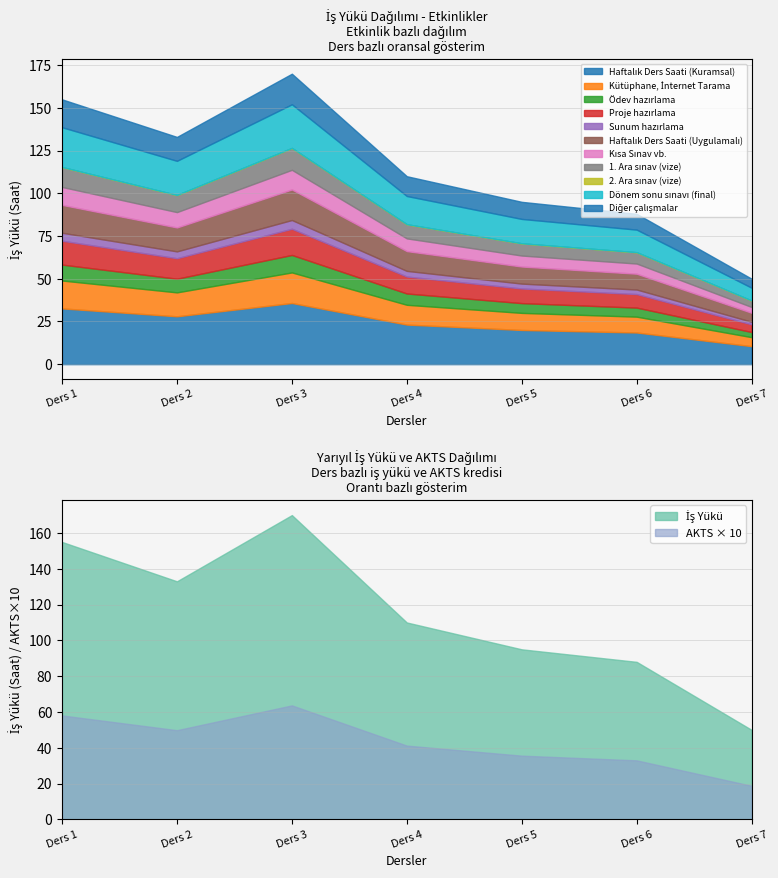

Does the chart display data point markers on the line(s)?

No